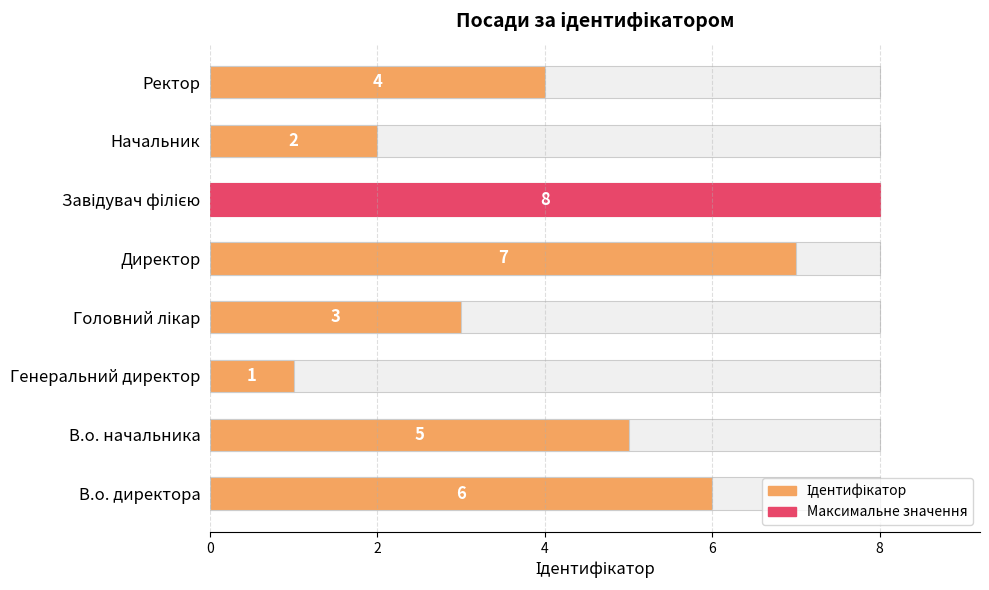

Between Начальник and В.о. начальника, which is larger?

В.о. начальника